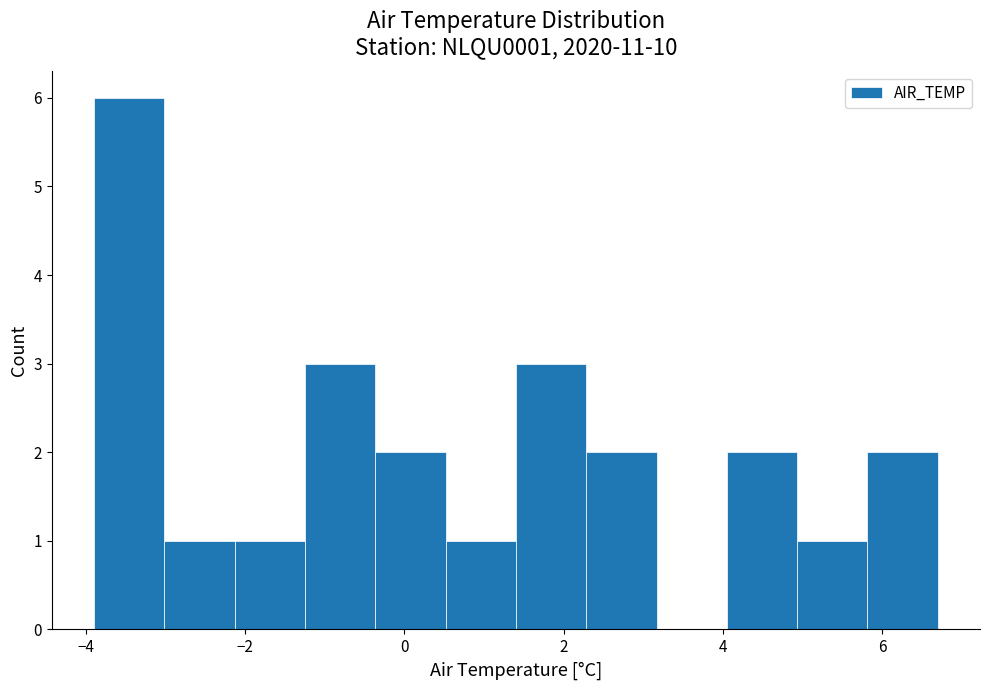

What is the height of the bar covering -3.8 to -3.0 on the x-axis? Neither the bar edges nor the heights are printed on the chart, so give them approximately, as read against the axes.

6